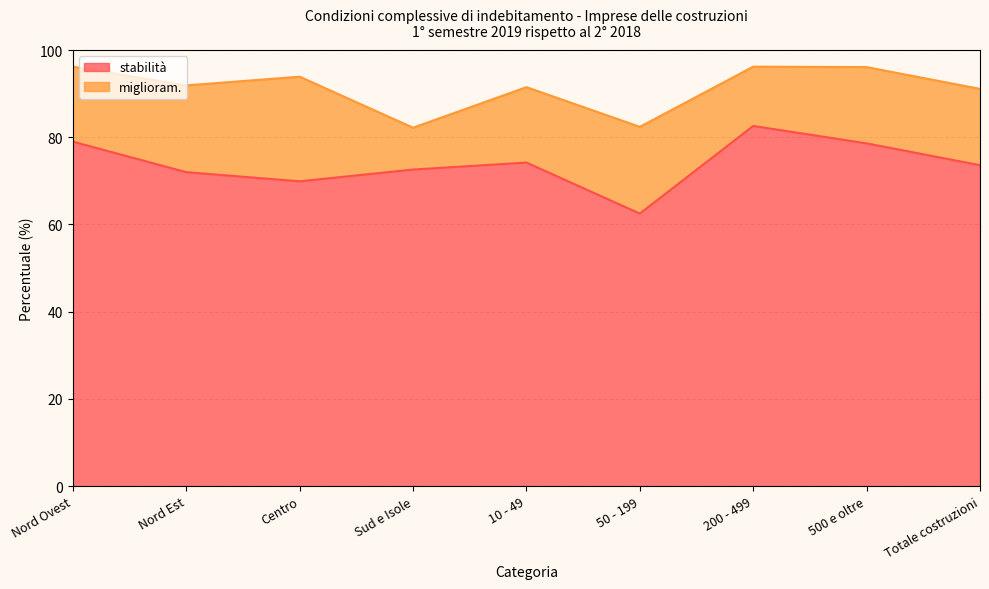

What is the difference between the values at Sud e Isole and Totale costruzioni?

1.0